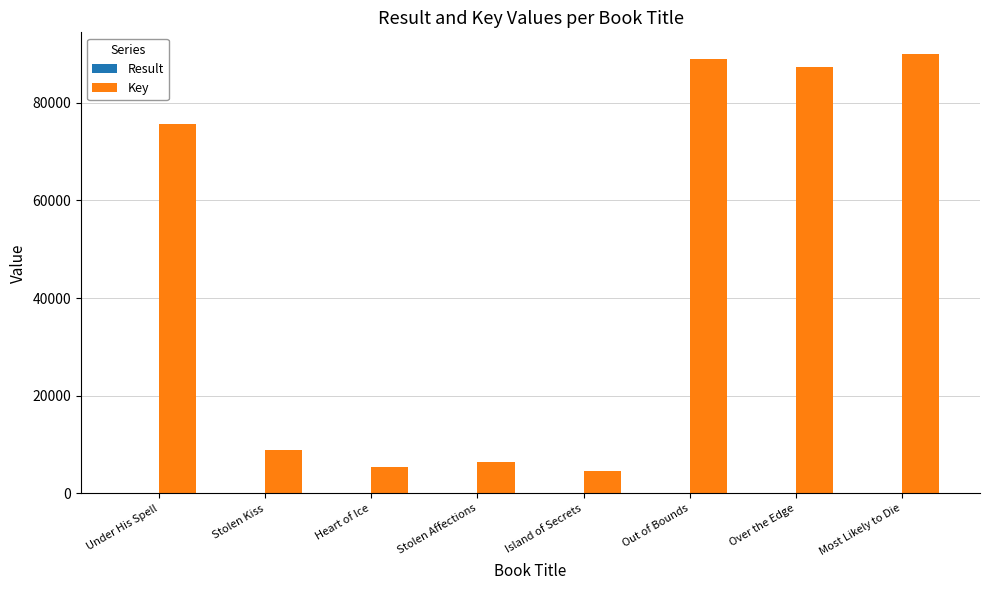

What is the sum of all Key values?

367156